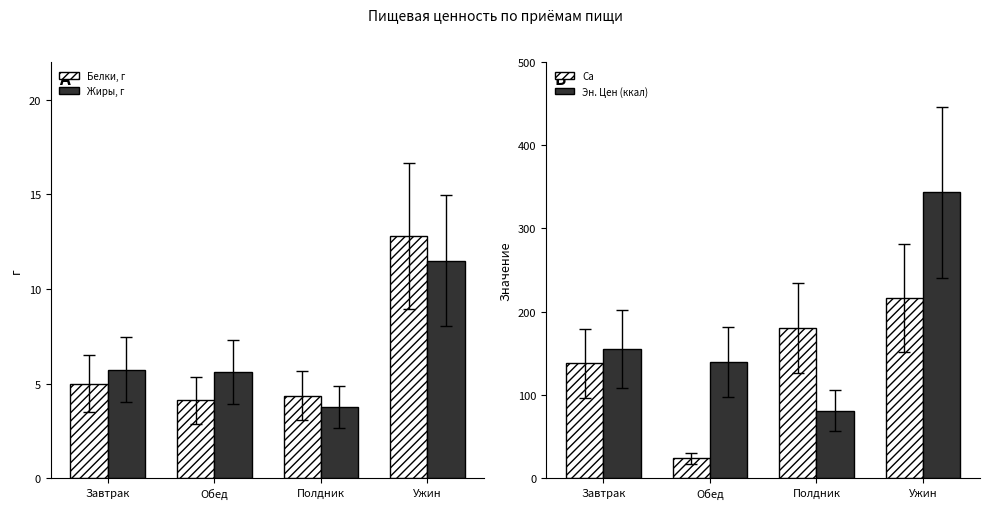

What is the total value across all series at Завтрак?

303.6